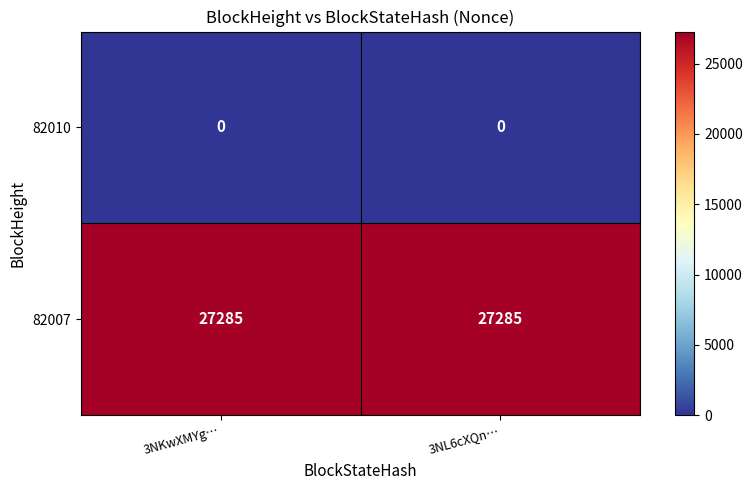

The 82007 series shows 27285 at 3NKwXMYg…. True or false?

True